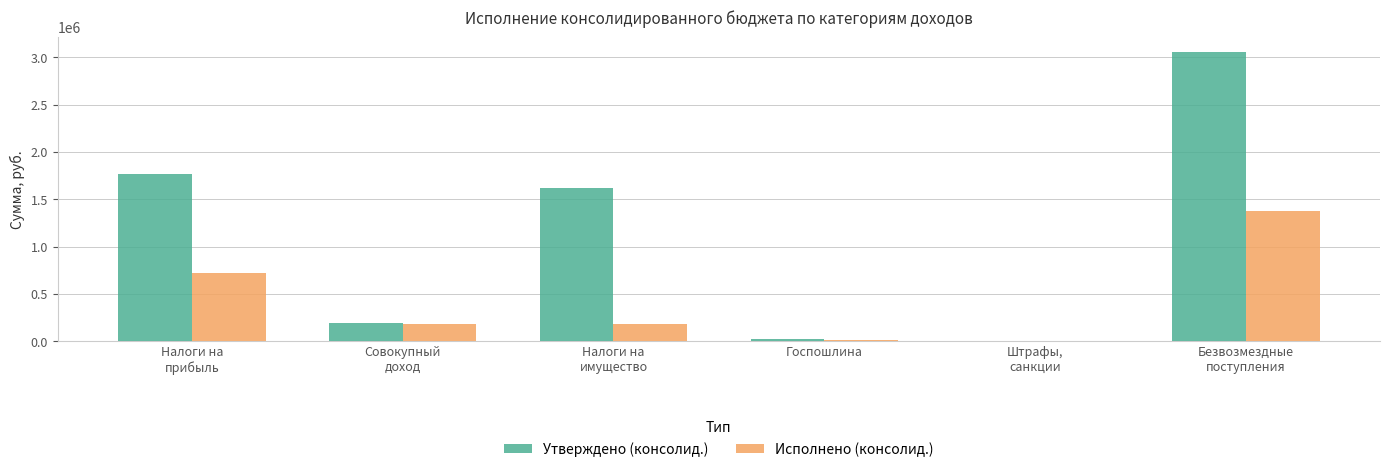

What is the sum of all Исполнено (консолид.) values?

2474693.5